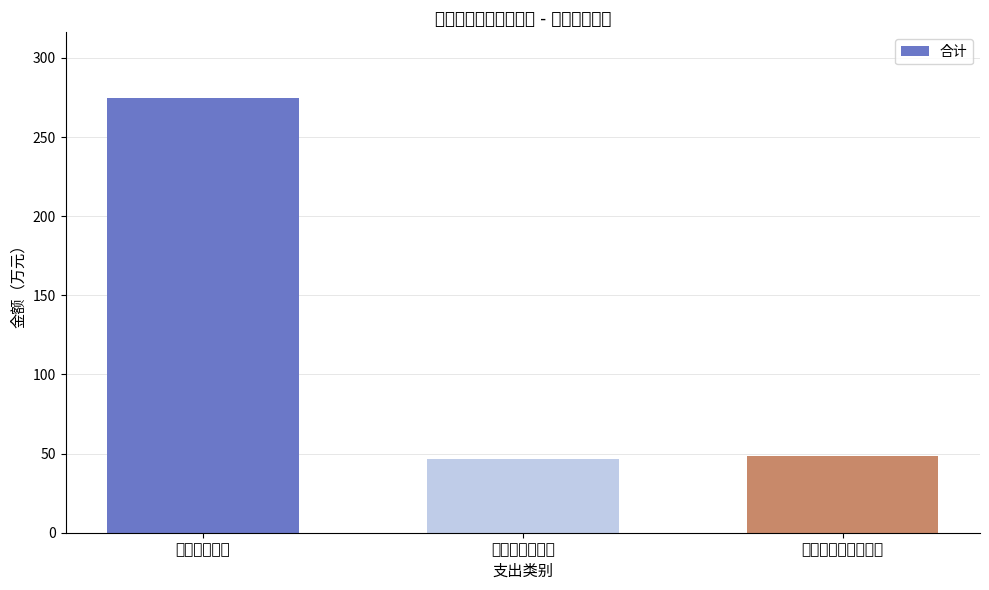

Which category has the highest value across all series?

工资福利支出